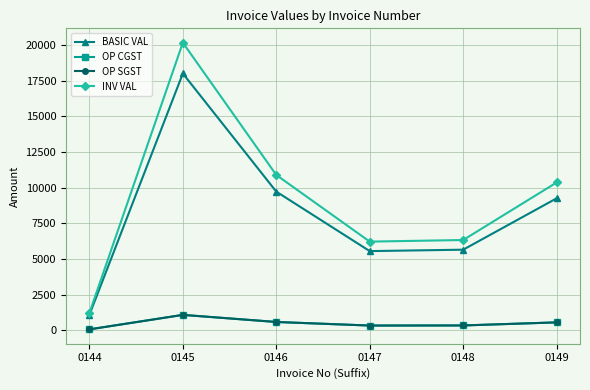

Is this an area chart (filled region under the line)?

No